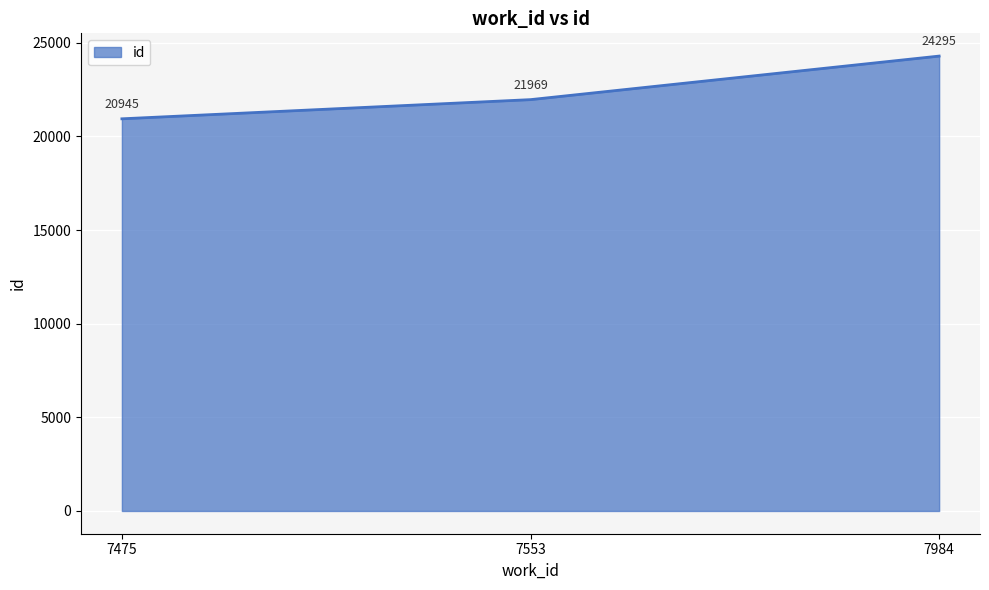

Where is the data nearest to the value 22620?

7553